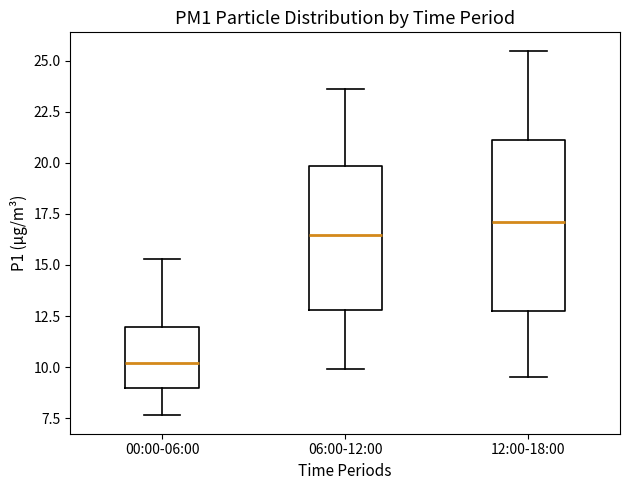

Comparing the boxes themselves (not the whiskers), which one is the tallest?

12:00-18:00